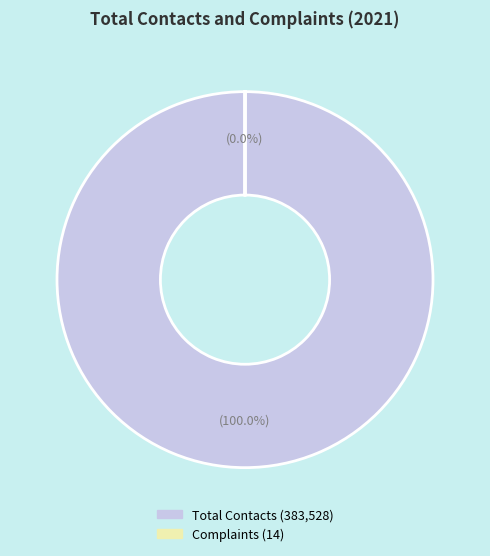

Count the number of slices in the pie.

2